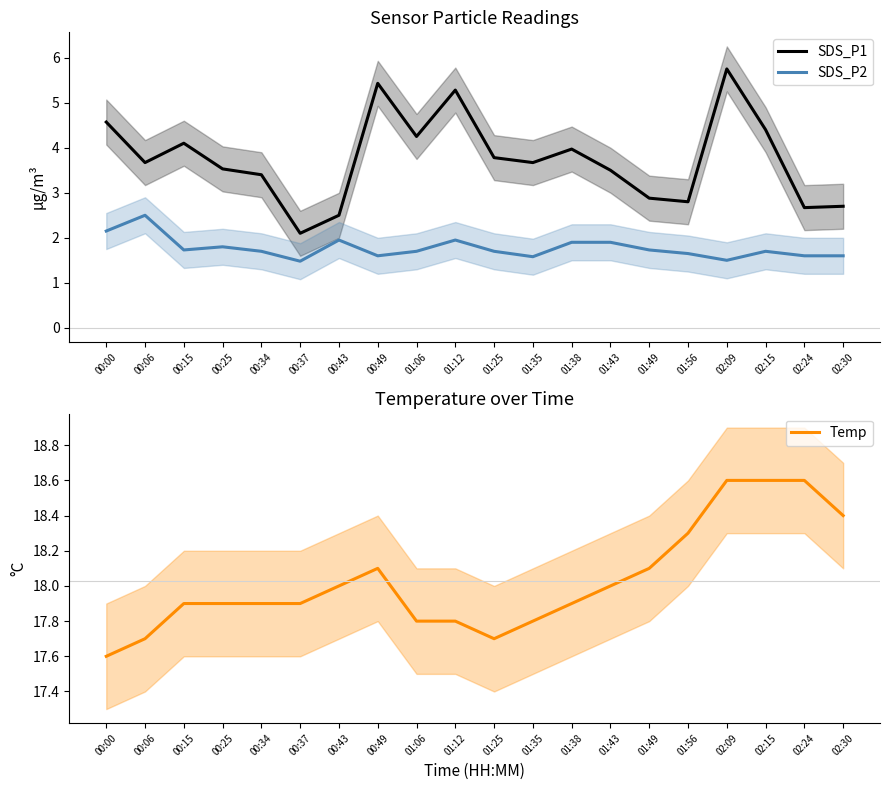

Reading left to right, extract all data points from this chart.

SDS_P1: 00:00=4.6	00:06=3.7	00:15=4.1	00:25=3.5	00:34=3.4	00:37=2.1	00:43=2.5	00:49=5.4	01:06=4.2	01:12=5.3	01:25=3.8	01:35=3.7	01:38=4.0	01:43=3.5	01:49=2.9	01:56=2.8	02:09=5.8	02:15=4.4	02:24=2.7	02:30=2.7
SDS_P2: 00:00=2.1	00:06=2.5	00:15=1.7	00:25=1.8	00:34=1.7	00:37=1.5	00:43=1.9	00:49=1.6	01:06=1.7	01:12=1.9	01:25=1.7	01:35=1.6	01:38=1.9	01:43=1.9	01:49=1.7	01:56=1.6	02:09=1.5	02:15=1.7	02:24=1.6	02:30=1.6
Temp: 00:00=17.6	00:06=17.7	00:15=17.9	00:25=17.9	00:34=17.9	00:37=17.9	00:43=18.0	00:49=18.1	01:06=17.8	01:12=17.8	01:25=17.7	01:35=17.8	01:38=17.9	01:43=18.0	01:49=18.1	01:56=18.3	02:09=18.6	02:15=18.6	02:24=18.6	02:30=18.4